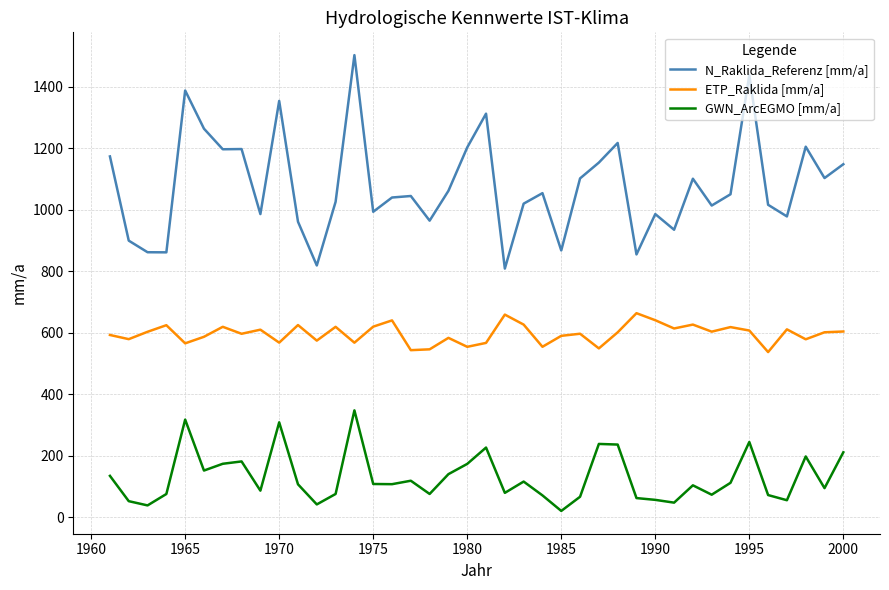

Which series has the largest total across all categories?

N_Raklida_Referenz [mm/a]